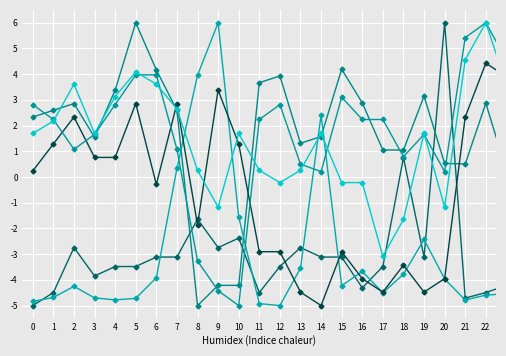

At which category does the chart reach its peak across all series?

20